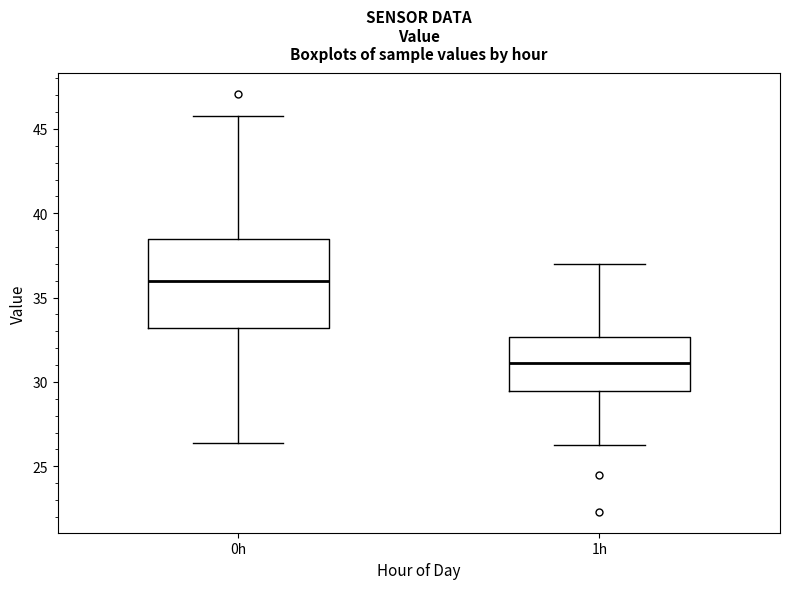

Which box is the tallest, from its lower edge to its upper edge?

0h